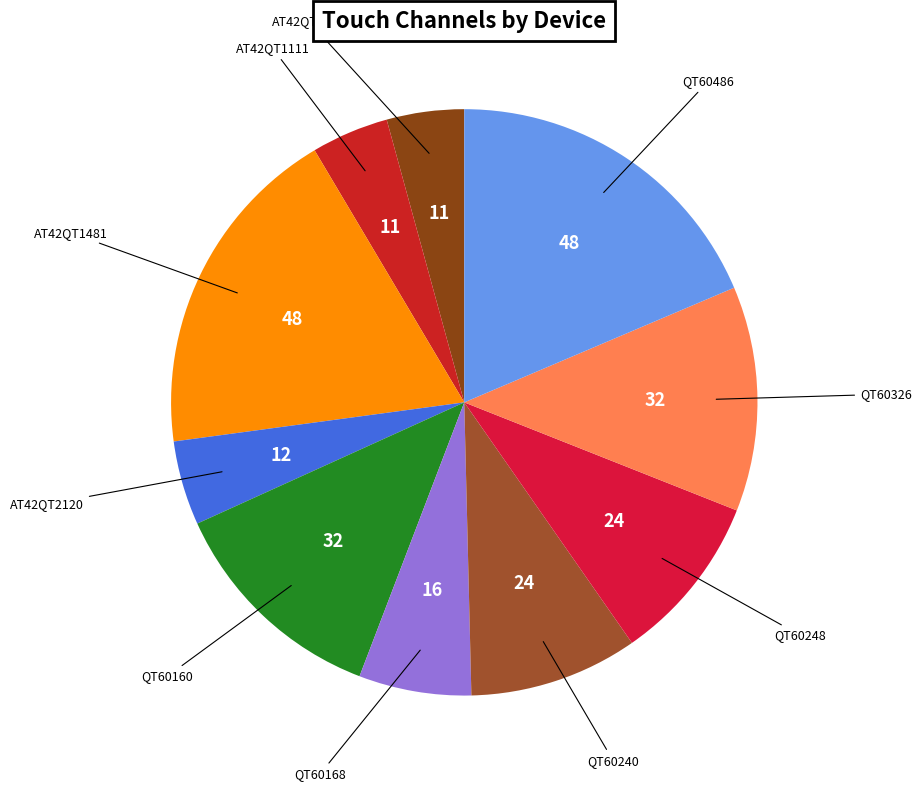

How many segments does this pie chart have?

10